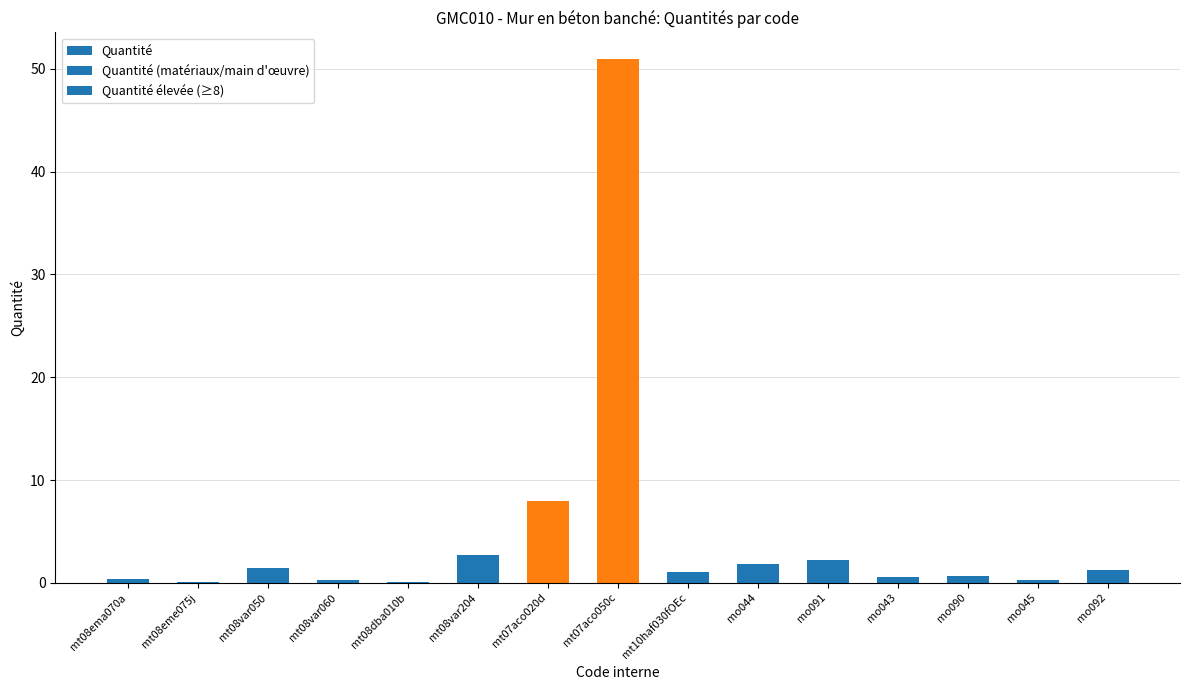

What is the maximum value shown in the chart?

51.0